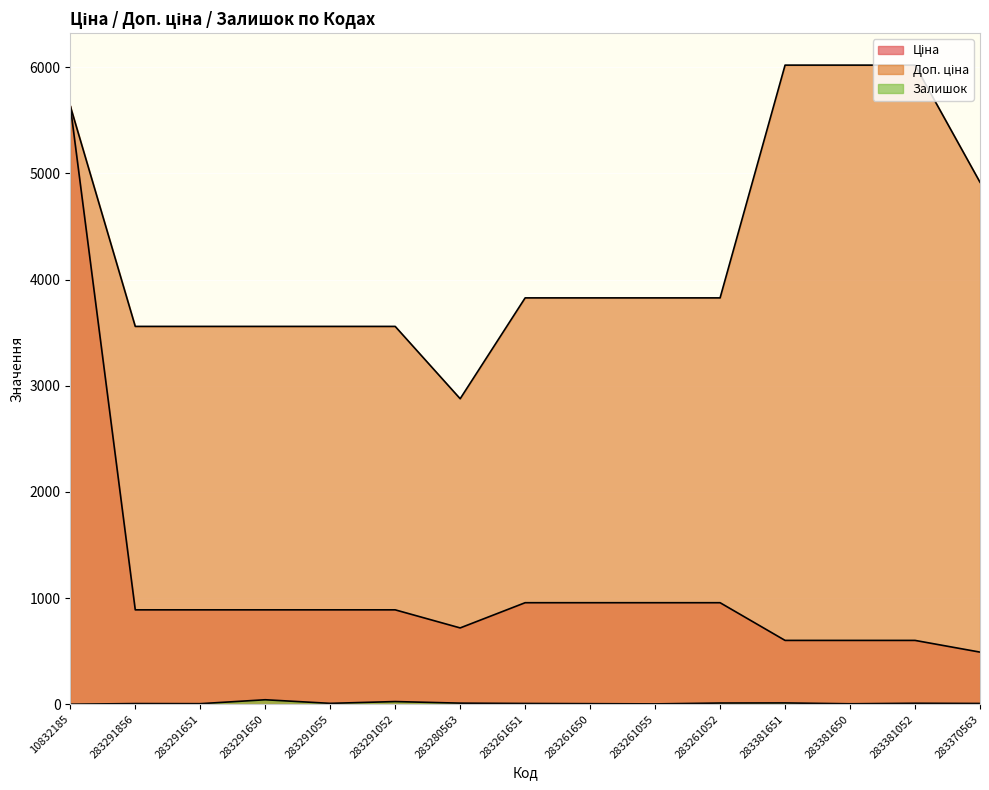

What value does the Залишок series have at 283370563?

8.0